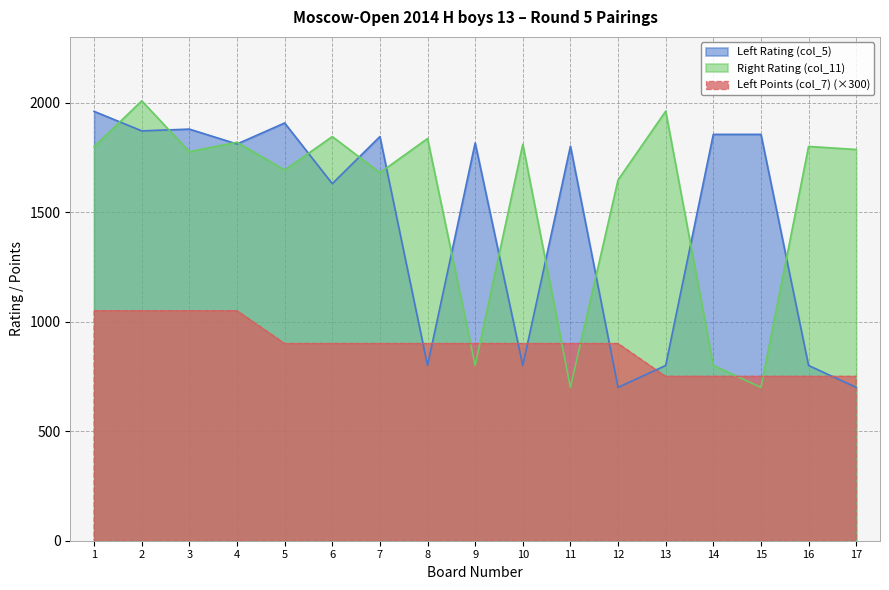

Reading left to right, what are all the values shown in this chart?

Left Rating (col_5): 1=1960	2=1871	3=1879	4=1811	5=1907	6=1630	7=1845	8=800	9=1816	10=800	11=1801	12=700	13=800	14=1855	15=1855	16=800	17=700
Right Rating (col_11): 1=1799	2=2008	3=1776	4=1819	5=1692	6=1845	7=1680	8=1836	9=800	10=1810	11=700	12=1647	13=1961	14=800	15=700	16=1800	17=1786
Left Points (col_7): 1=1050	2=1050	3=1050	4=1050	5=900	6=900	7=900	8=900	9=900	10=900	11=900	12=900	13=750	14=750	15=750	16=750	17=750